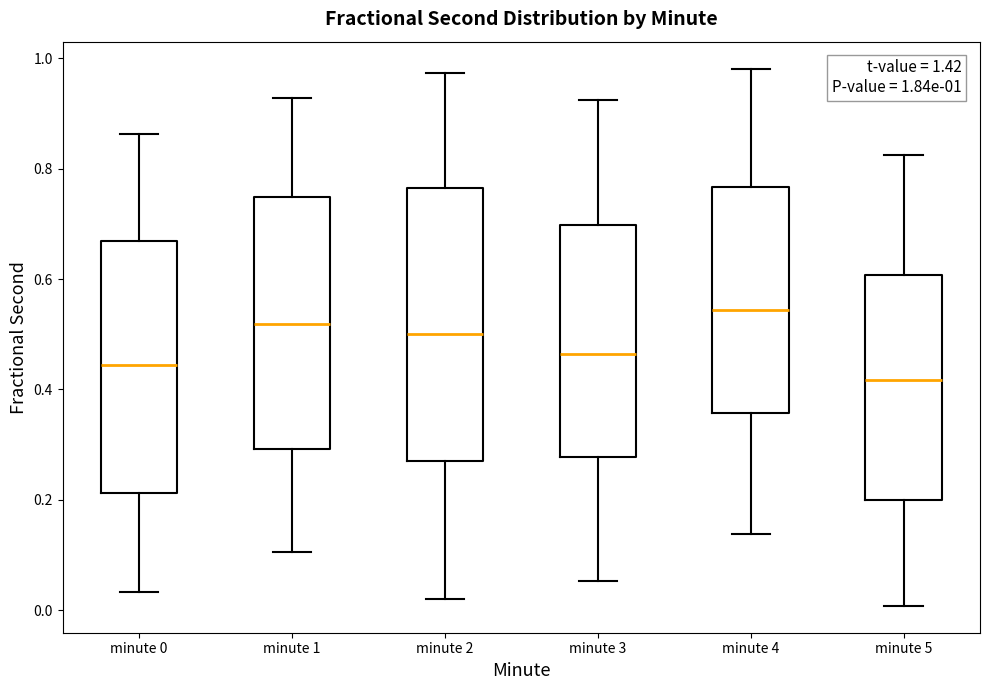

Which box's median line is the lowest?

minute 5